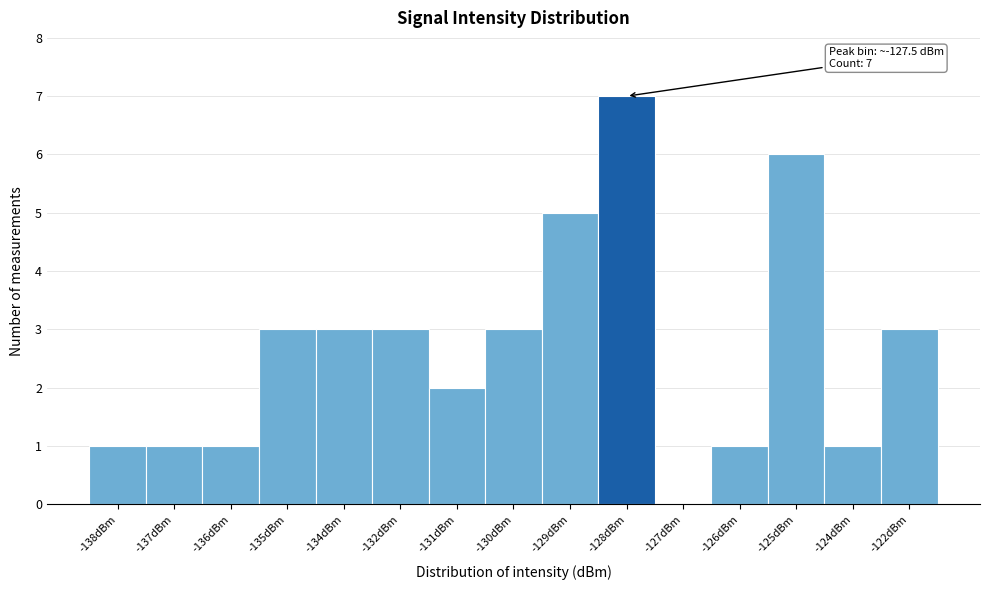

Reading left to right, extract all data points from this chart.

-138dBm=1	-137dBm=1	-136dBm=1	-135dBm=3	-134dBm=3	-132dBm=3	-131dBm=2	-130dBm=3	-129dBm=5	-128dBm=7	-127dBm=0	-126dBm=1	-125dBm=6	-124dBm=1	-122dBm=3